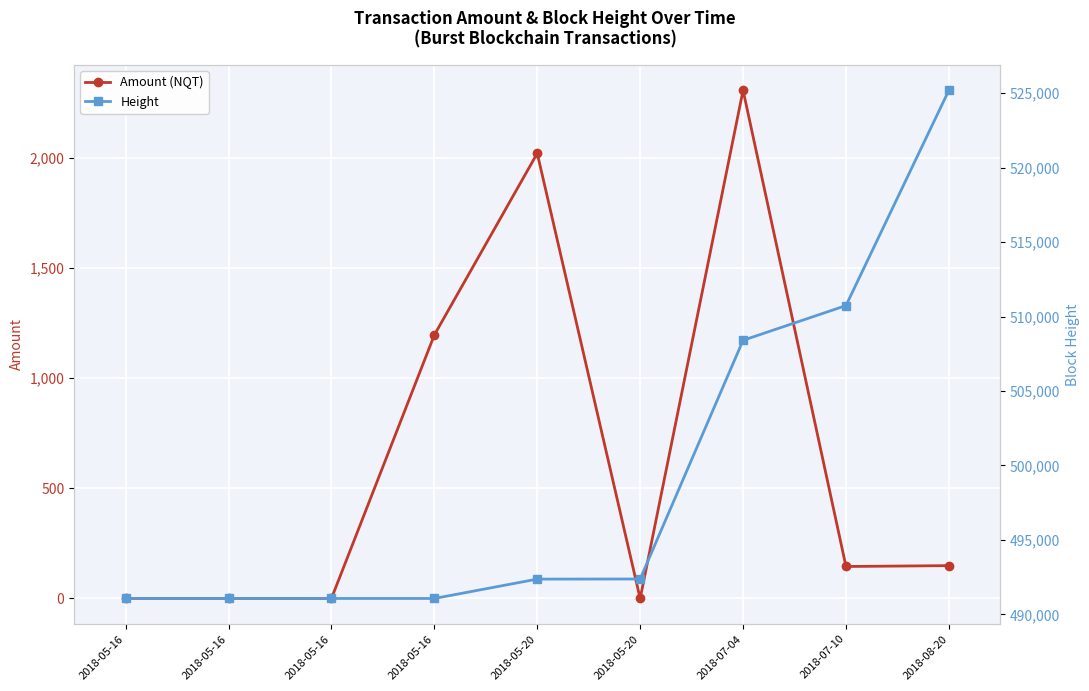

True or false: Height and Amount (NQT) intersect in this chart.

False